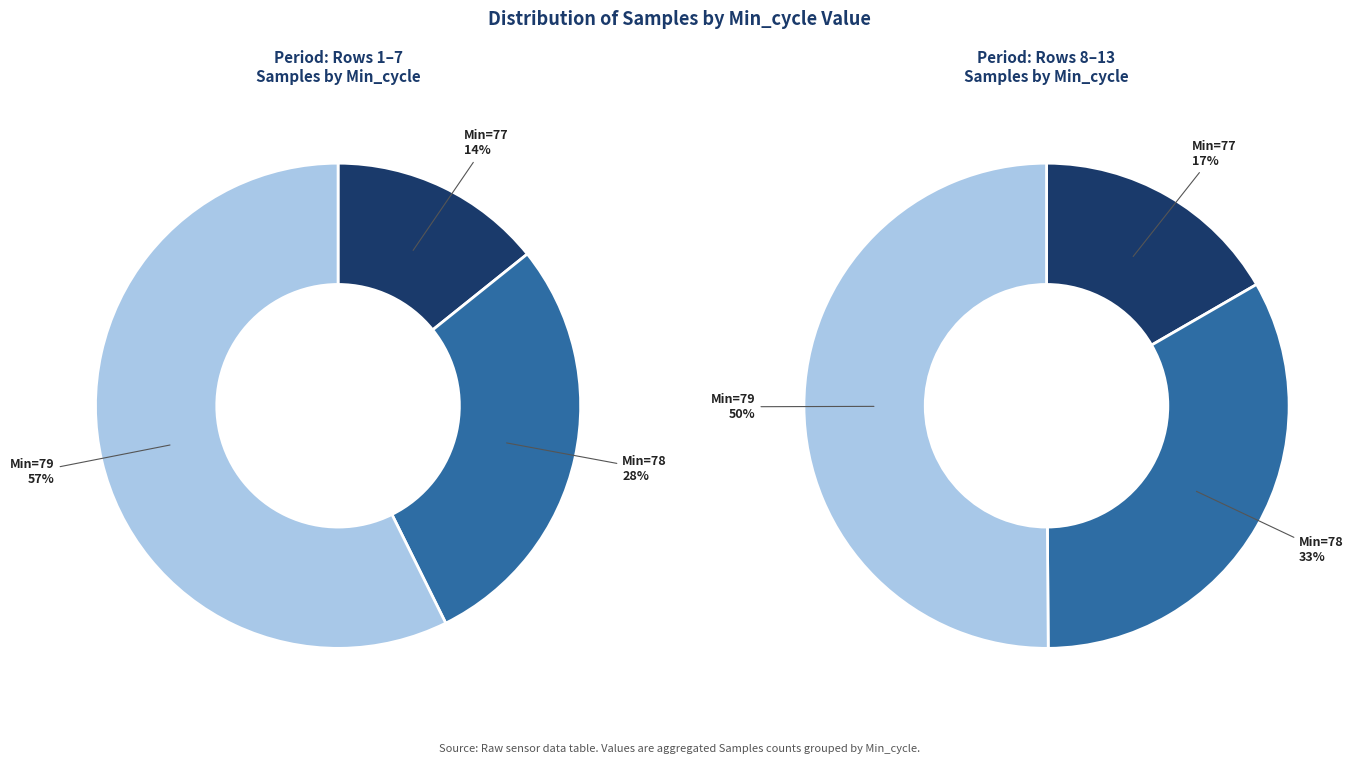

What is the ratio of the value at 78 to the value at 78?

1.0